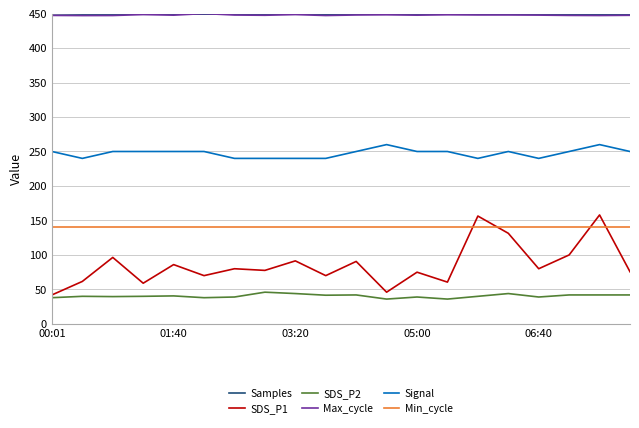

What is the lowest value of the Samples series?

449.1